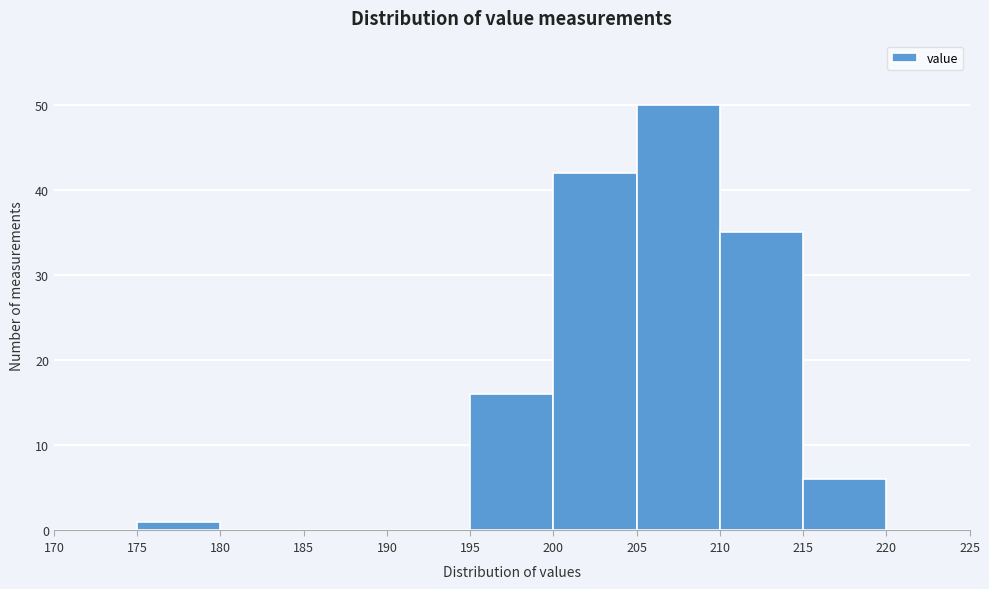

Over which range of the x-axis is the bar tallest?

205 to 210